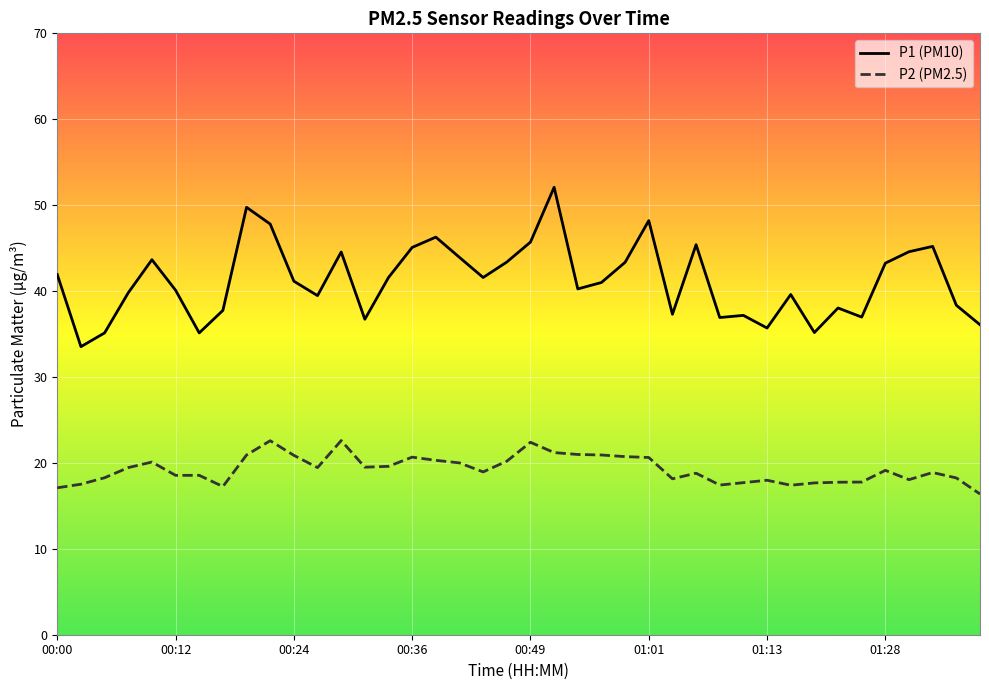

Which series has the largest total across all categories?

P1 (PM10)